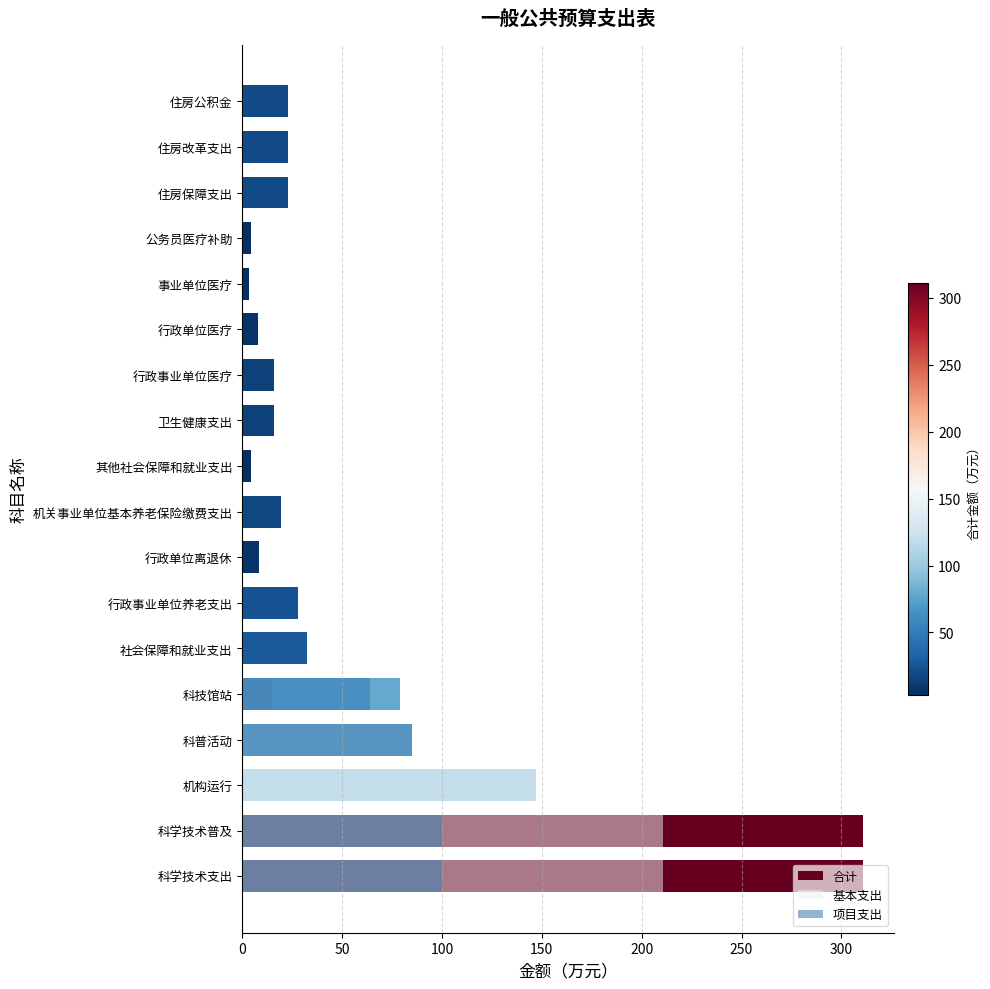

What is the greatest value displayed?

310.9